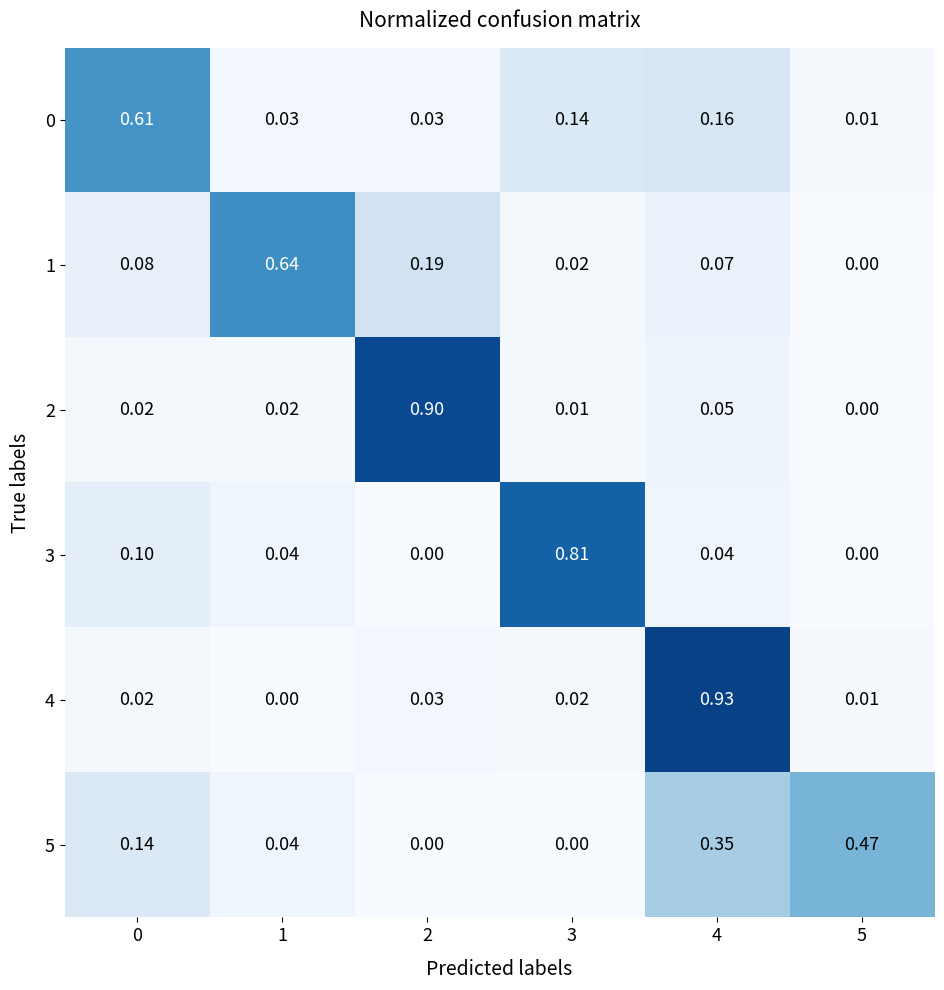

At how many categories does at least one series exceed 0?

6